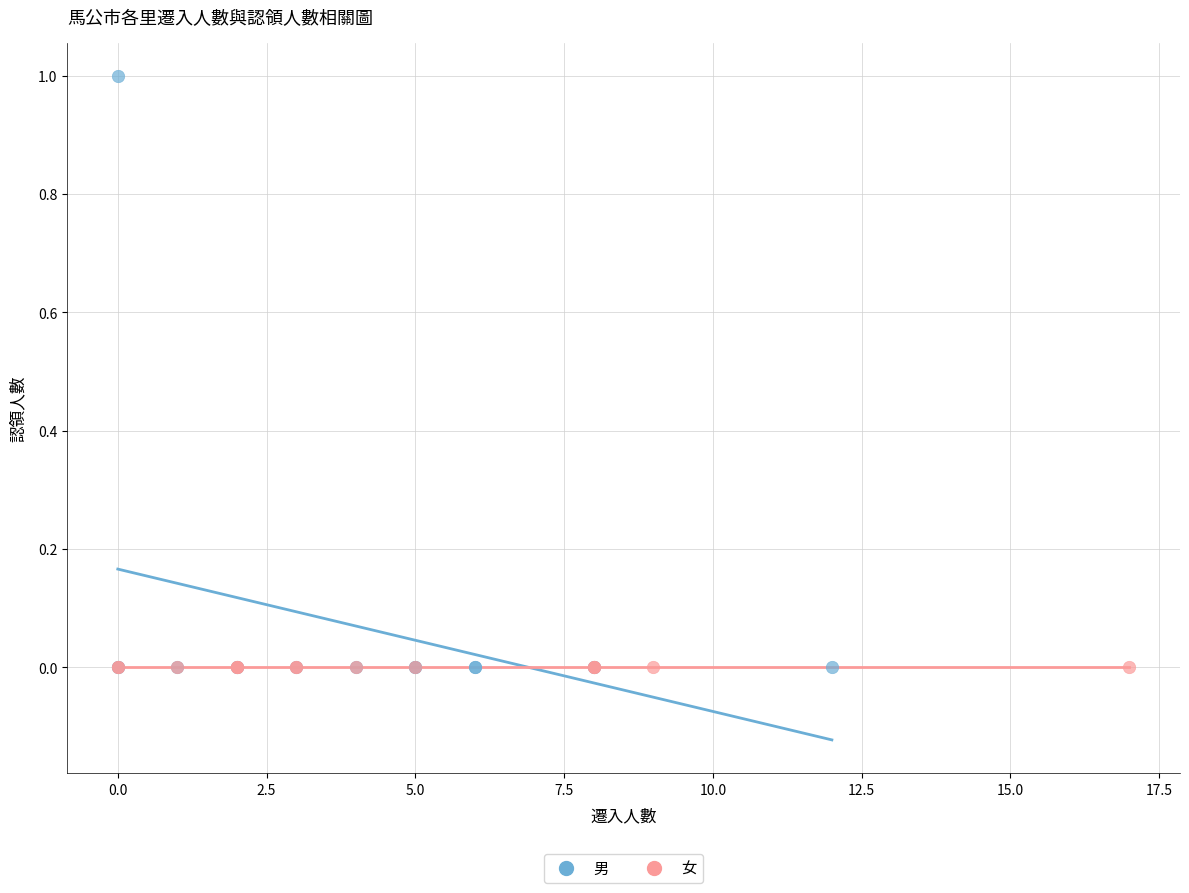

Which series contains the highest Y value?

男